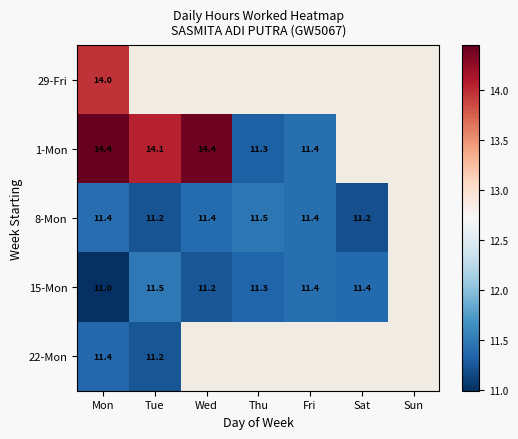

Is the value of 1-Mon at Wed greater than the value of 15-Mon at Fri?

Yes